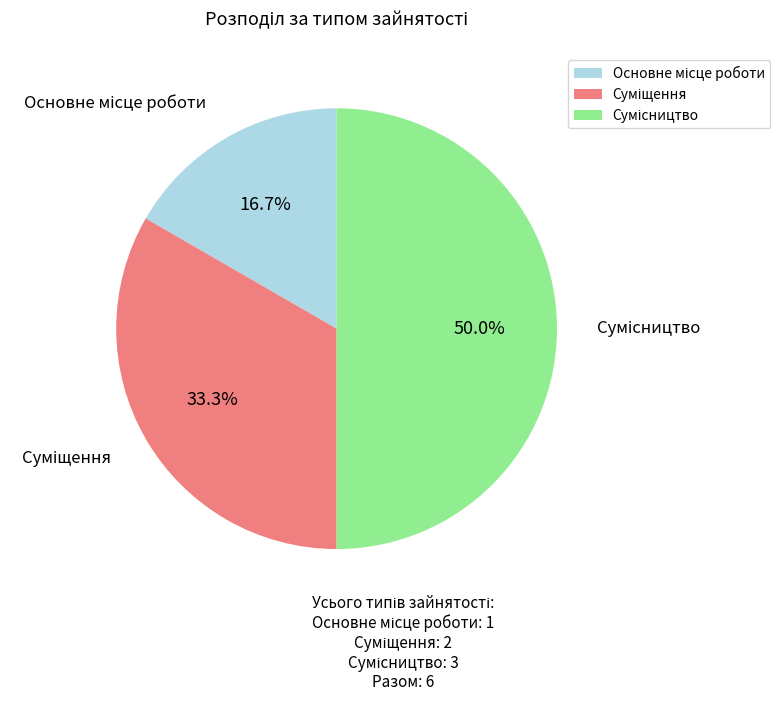

Is it true that Основне місце роботи is 17% of the pie?

True